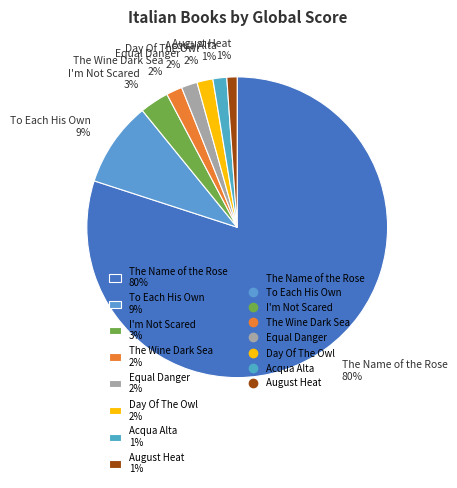

How many segments does this pie chart have?

8